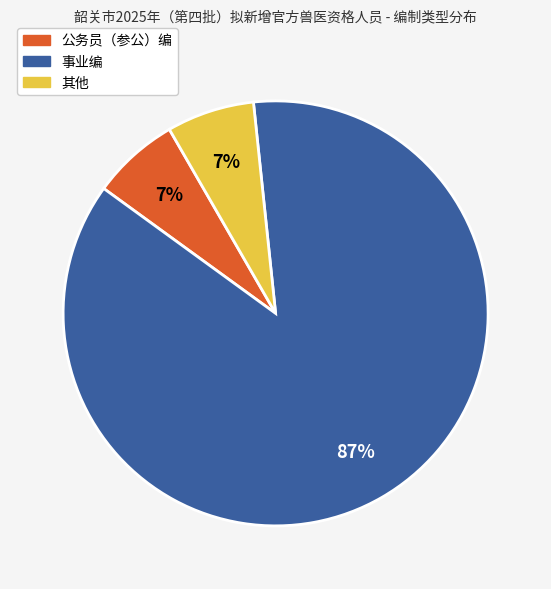

To the nearest percent, what portion does 公务员（参公）编 represent?

7%